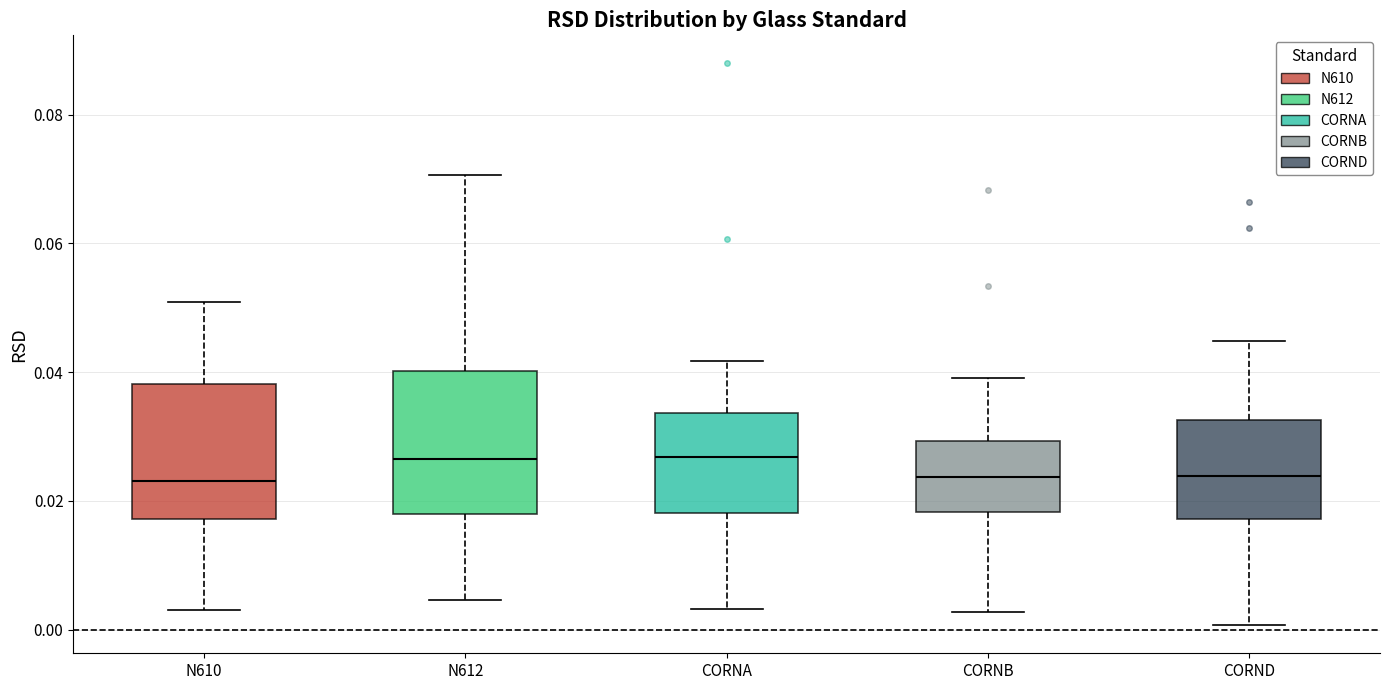

Reading left to right, transcribe this box plot: for each box, give where its median line is, the range the box spans, and where its two whiskers end, as read against the y-axis. The values are not printed on the chart, so give them approximately, as read against the axis.

N610: median 0.024, box 0.018 to 0.038, whiskers 0.004 to 0.050
N612: median 0.026, box 0.018 to 0.040, whiskers 0.004 to 0.070
CORNA: median 0.026, box 0.018 to 0.034, whiskers 0.004 to 0.042
CORNB: median 0.024, box 0.018 to 0.030, whiskers 0.002 to 0.040
CORND: median 0.024, box 0.018 to 0.032, whiskers 0.000 to 0.044